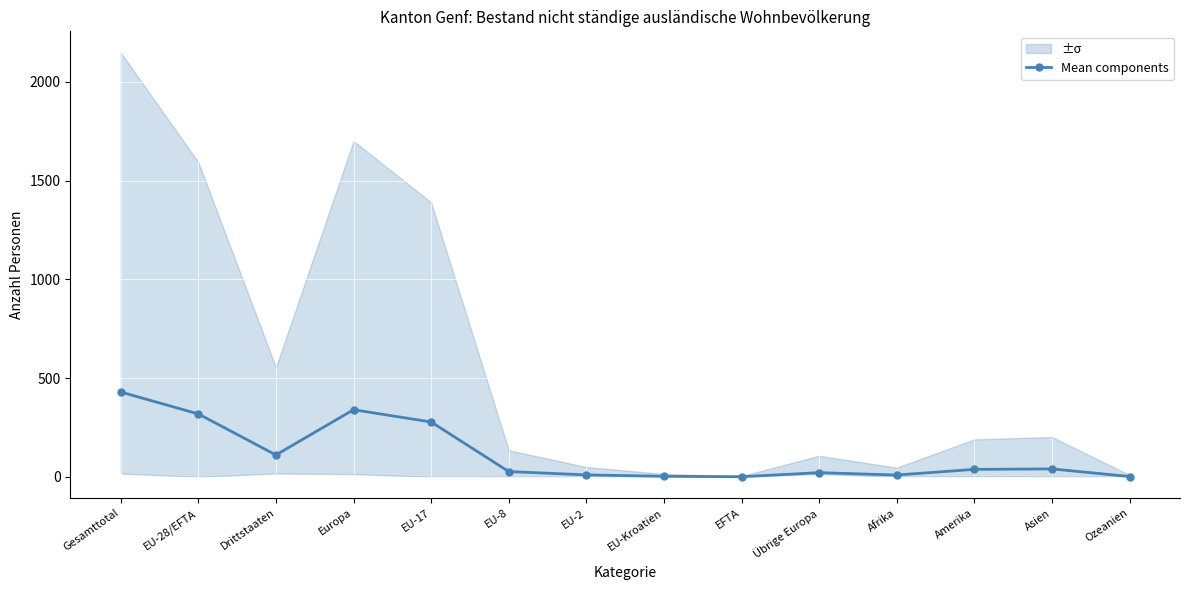

Between Gesamttotal and Übrige Europa, which is larger?

Gesamttotal